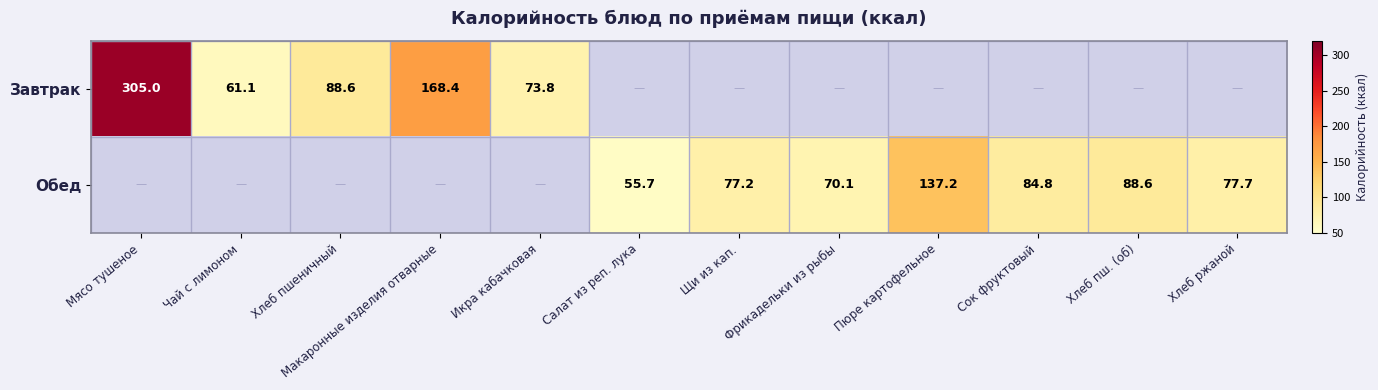

Is it true that Обед equals 137.2 at Пюре картофельное?

True